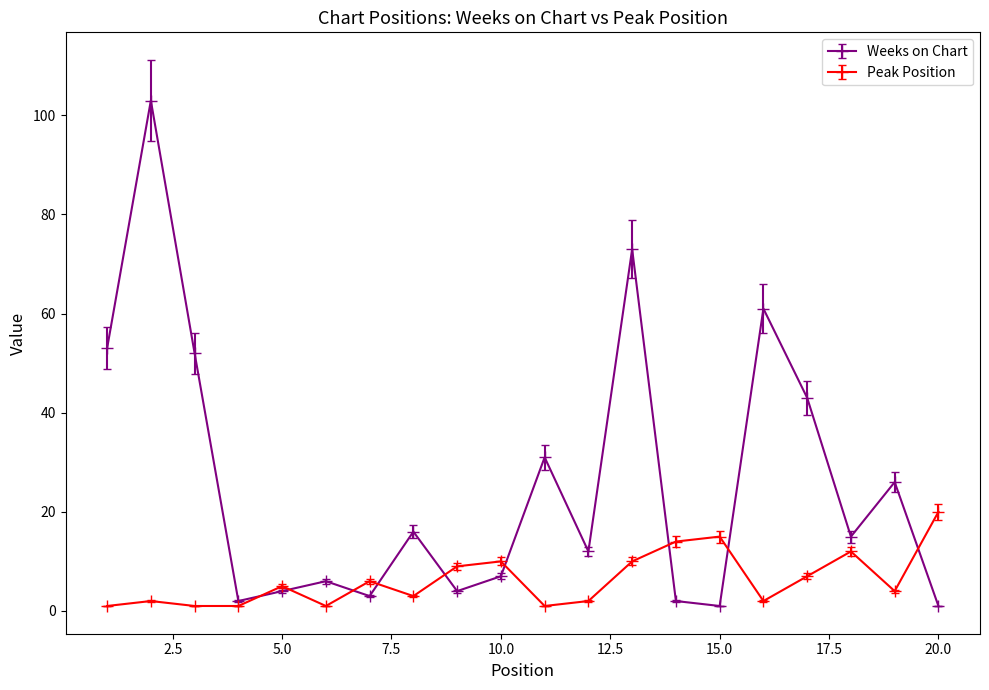

How many data points does each series have?

20